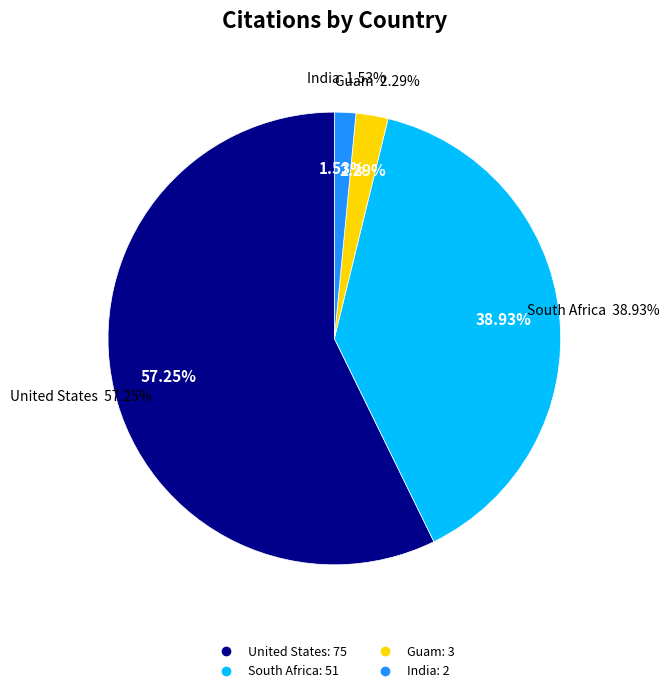

To the nearest percent, what percentage of the pie is South Africa?

39%